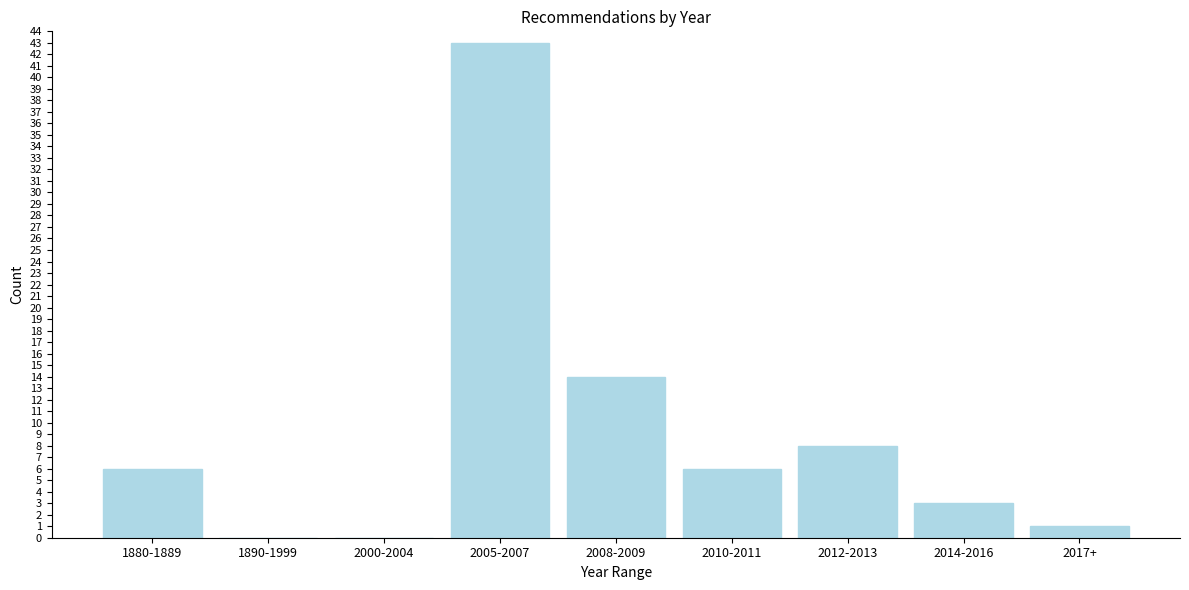

Reading left to right, what are all the values shown in this chart?

1880-1889=6	1890-1999=0	2000-2004=0	2005-2007=43	2008-2009=14	2010-2011=6	2012-2013=8	2014-2016=3	2017+=1